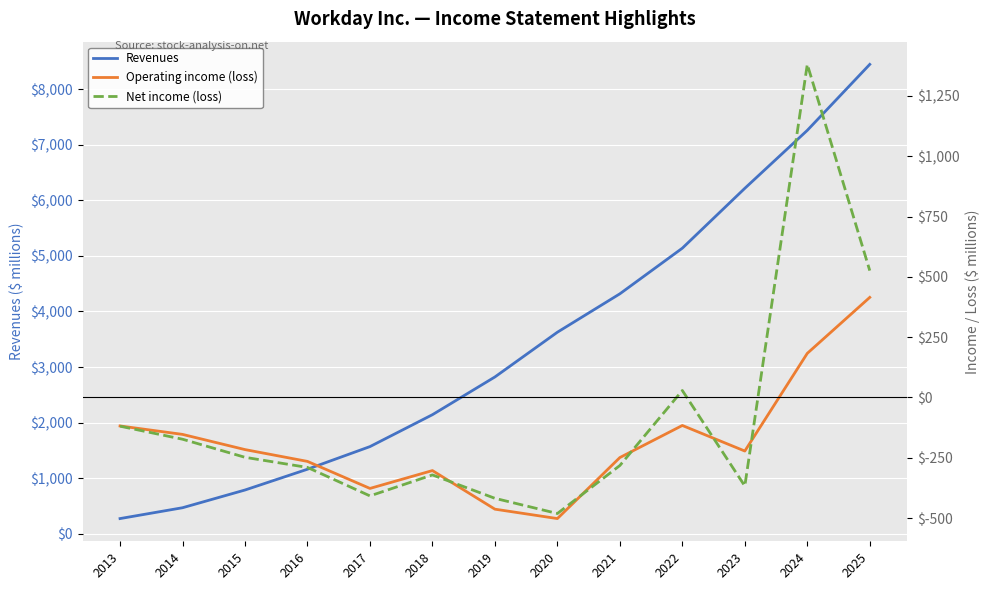

List the labels in order of Net income (loss) value, smallest first.

2020, 2019, 2017, 2023, 2018, 2016, 2021, 2015, 2014, 2013, 2022, 2025, 2024